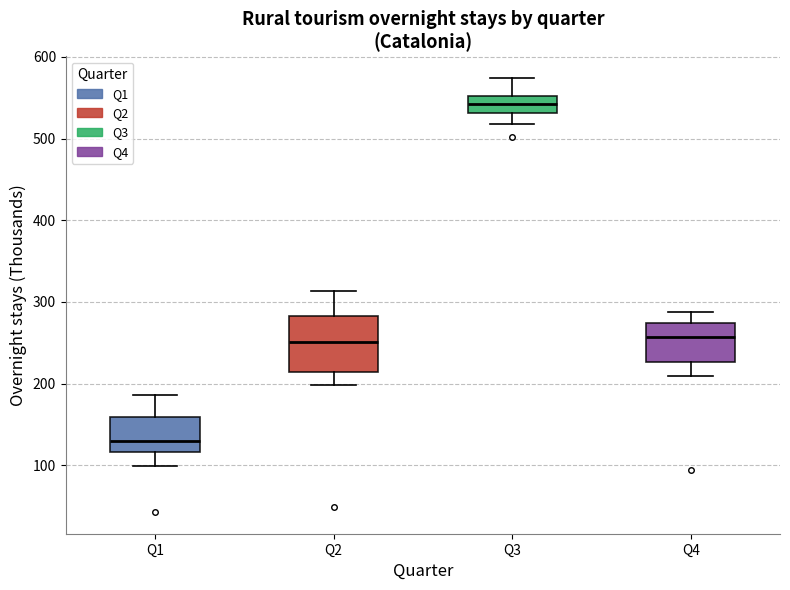

Where does the upper whisker of the box for Q4 end on the y-axis? The values are not printed on the chart, so give them approximately, as read against the axis.

290